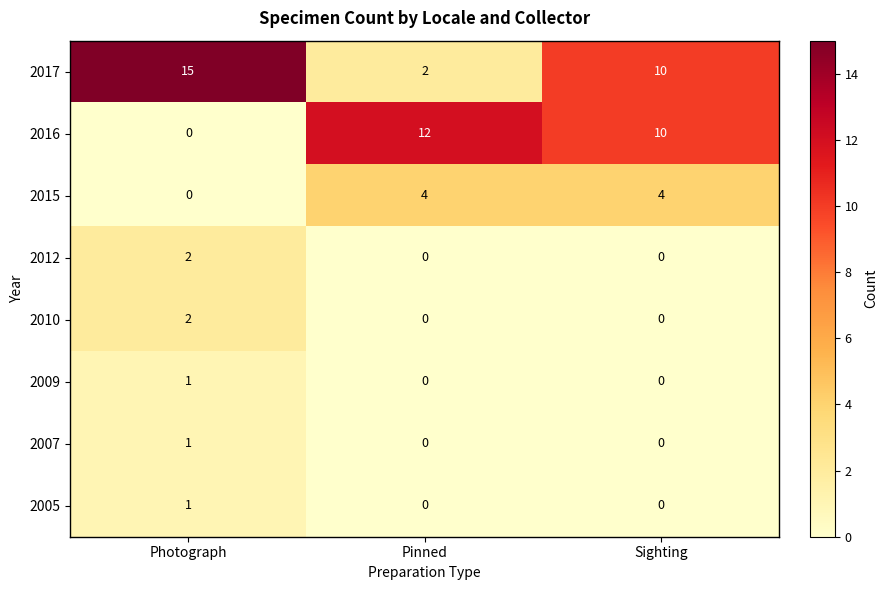

What is the maximum value for 2017?

15